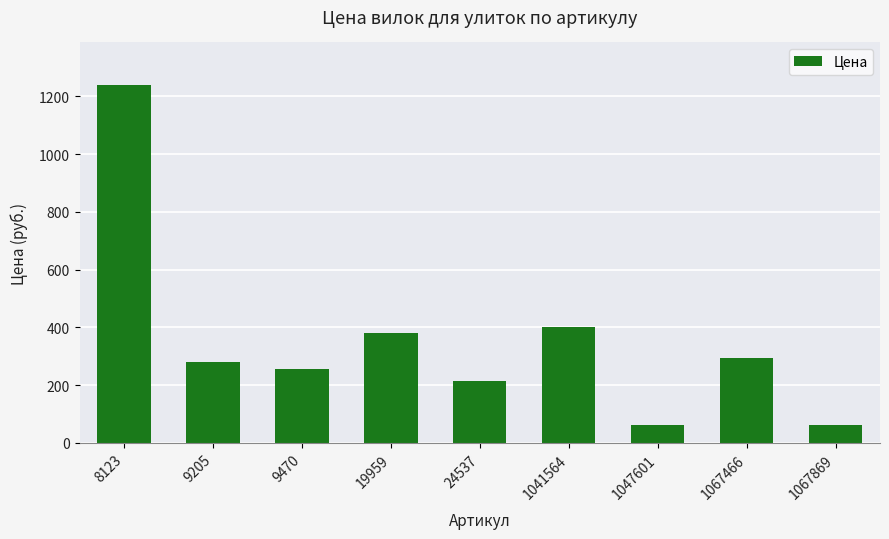

What value does the data have at 1067466, to the nearest 100?

300